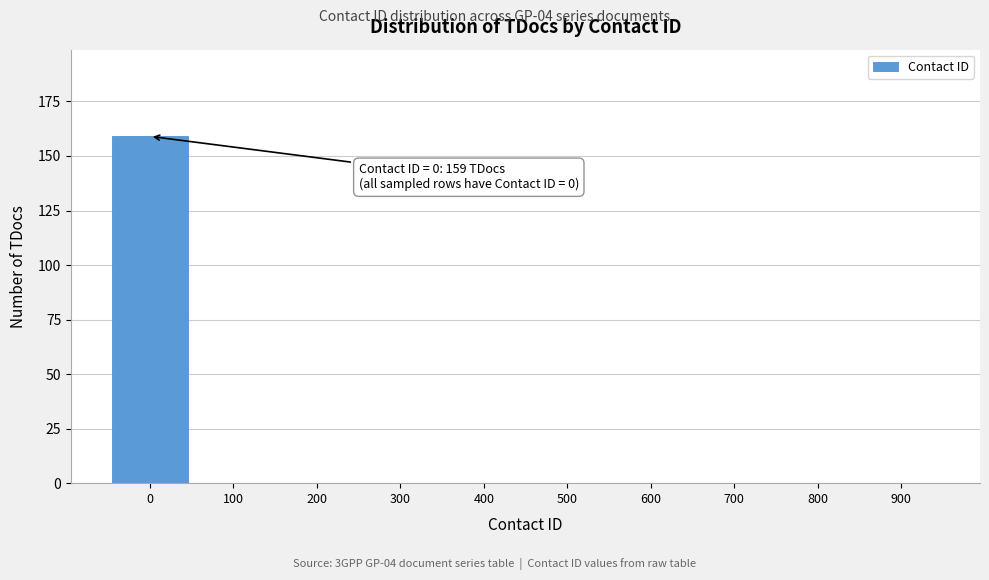

Reading left to right, transcribe all the data shown in this chart.

0=159	100=0	200=0	300=0	400=0	500=0	600=0	700=0	800=0	900=0